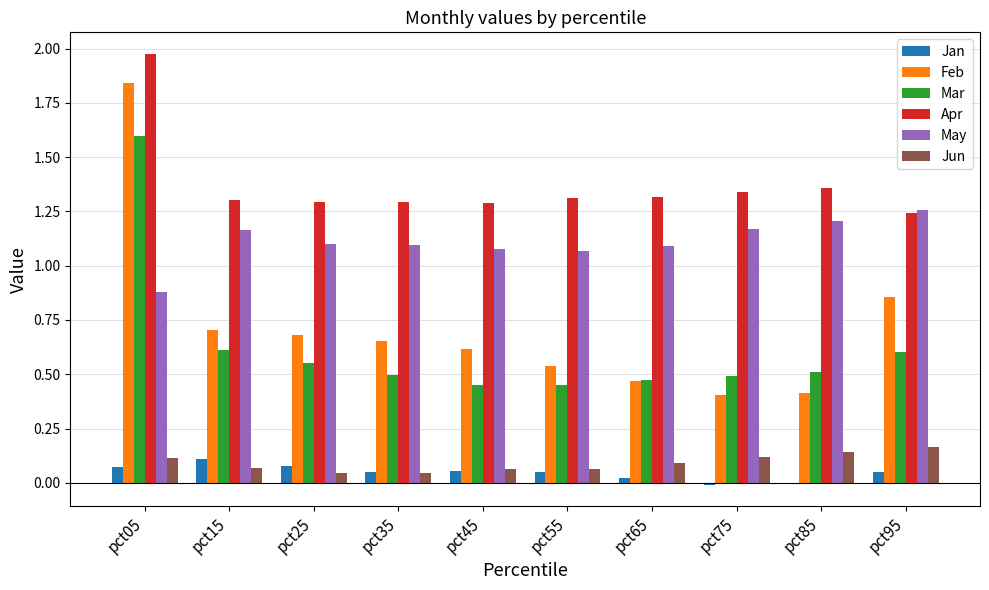

How many data points does each series have?

10